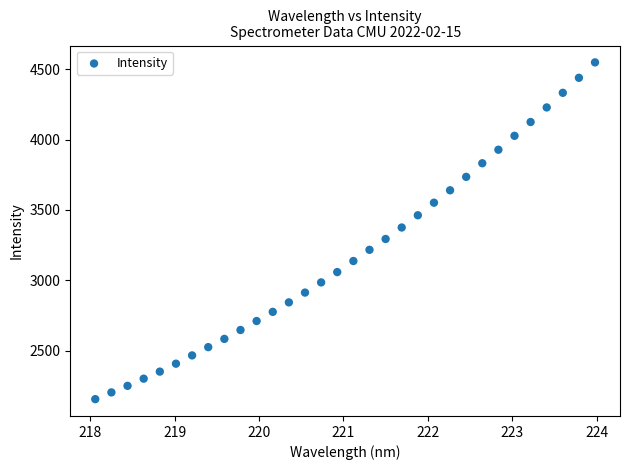

What is the range of X values (max minus min)?

5.9